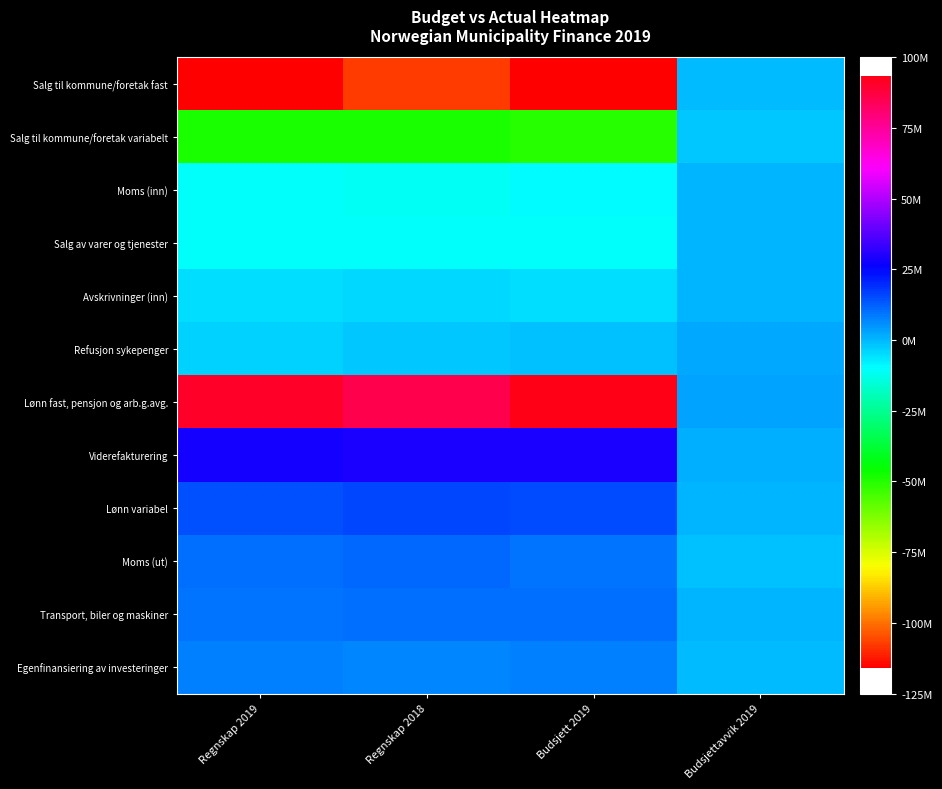

At which category is the sum across all series the highest?

Budsjettavvik 2019